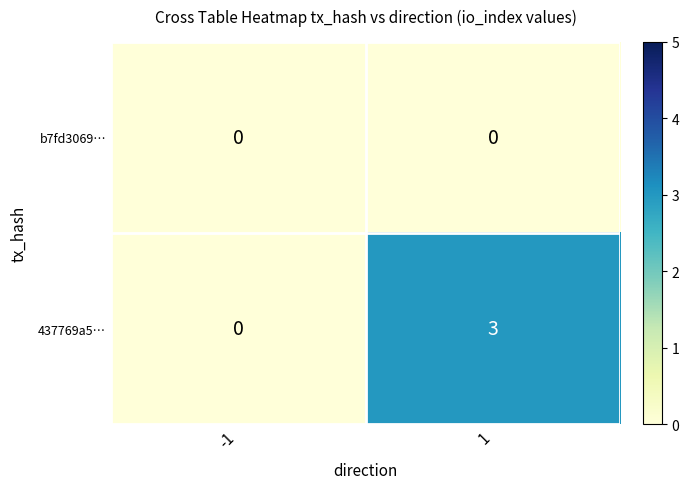

What is the sum of the 437769a5… values at 1 and -1?

3